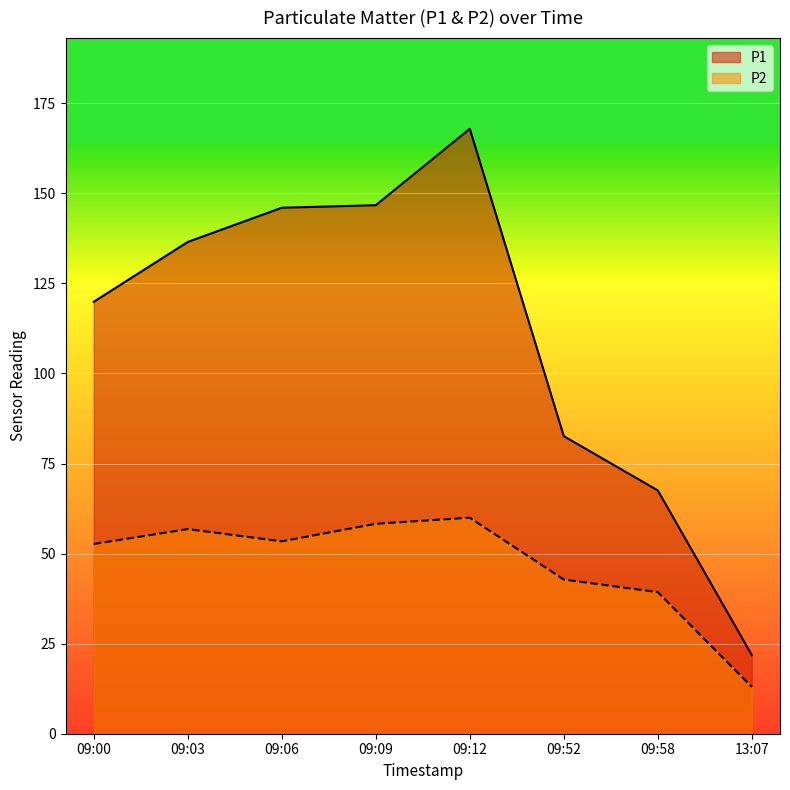

At which category is the sum across all series the highest?

09:12